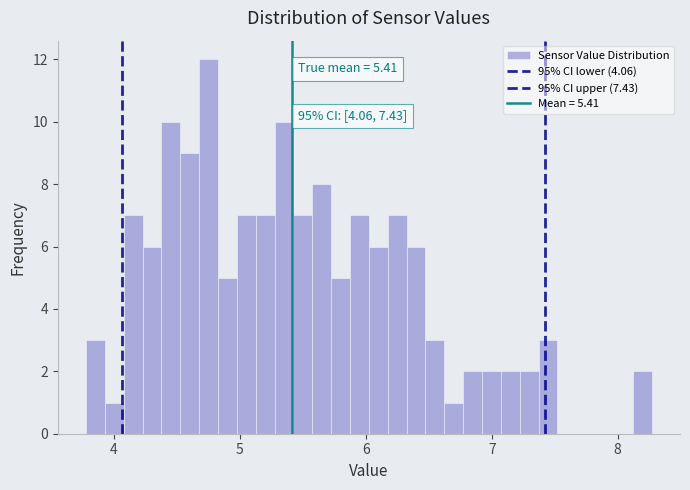

Around what value on the x-axis is the tallest bar? Give the approximate position of its centre, as read against the axis.

4.8